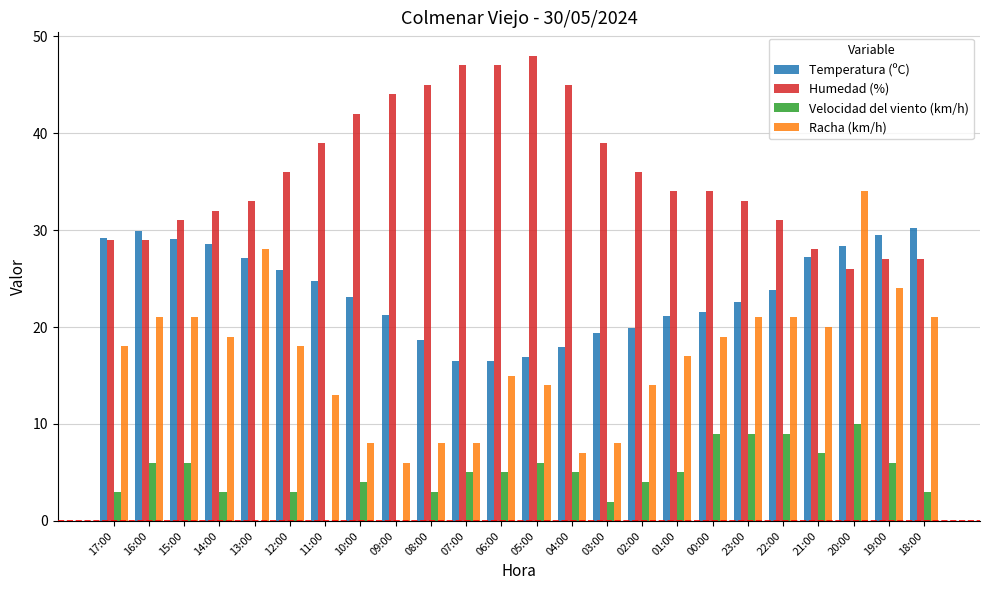

Which series has the largest total across all categories?

Humedad (%)